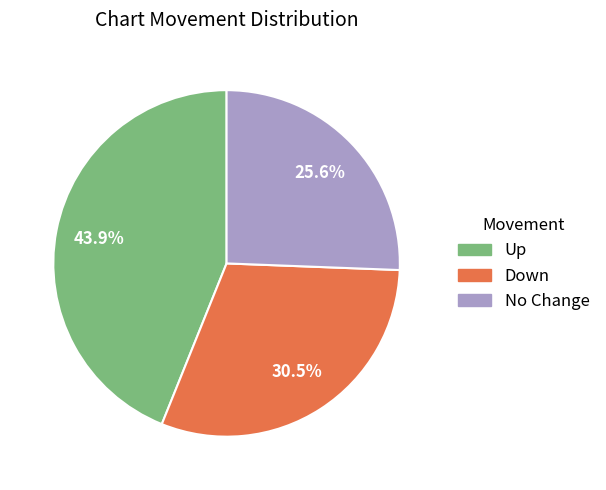

Do No Change and Down together represent more than half of the pie?

Yes